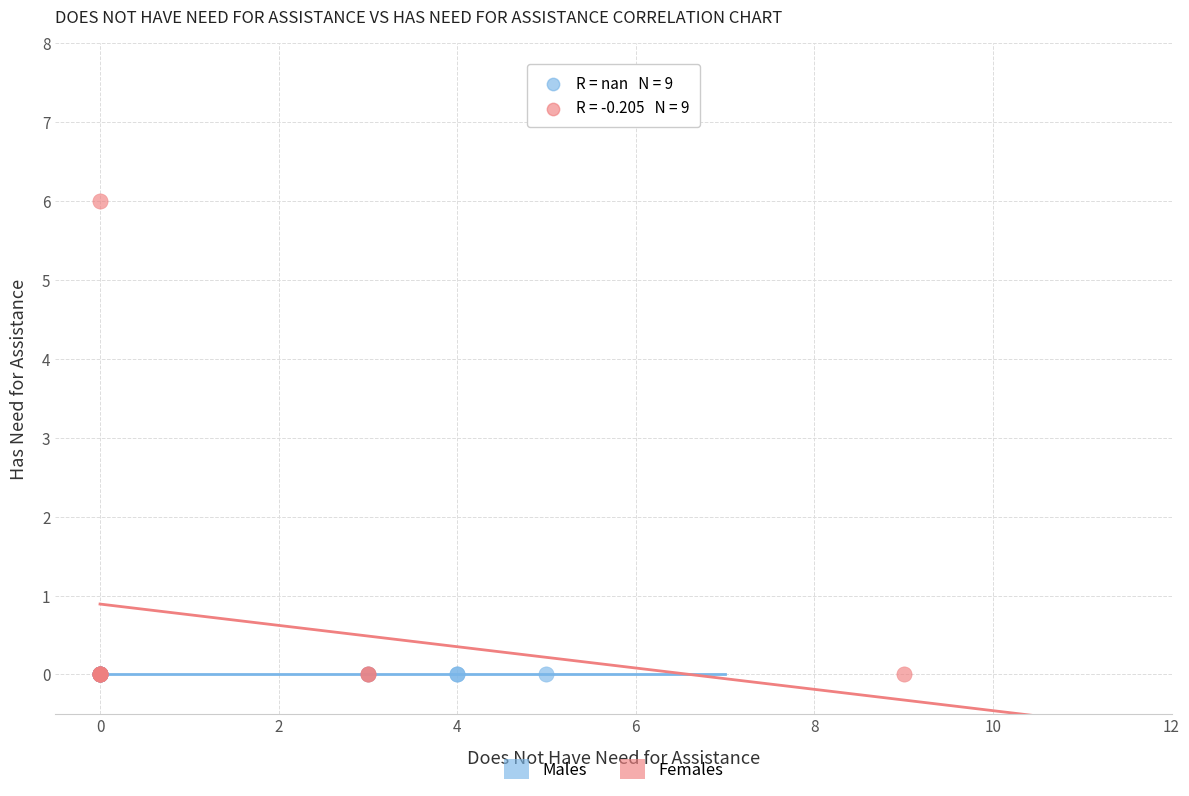

Which series reaches the maximum Y coordinate?

Females